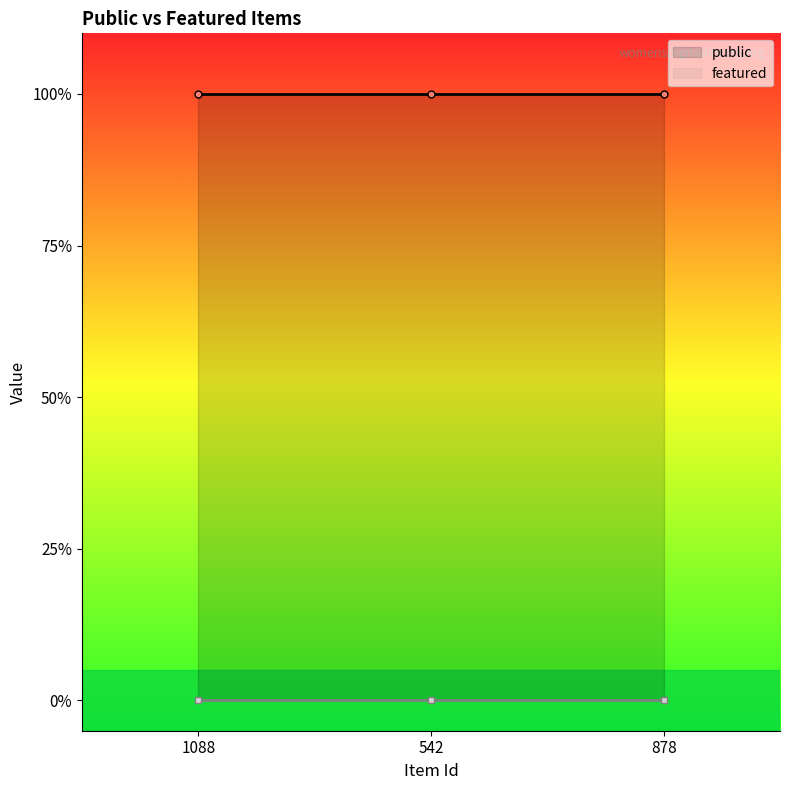

What is the total value across all series at 1088?

1